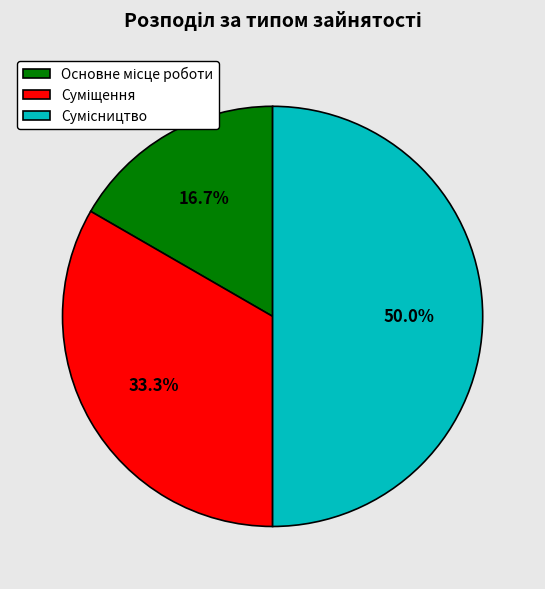

How much of the chart is everything except Основне місце роботи?

83.3%